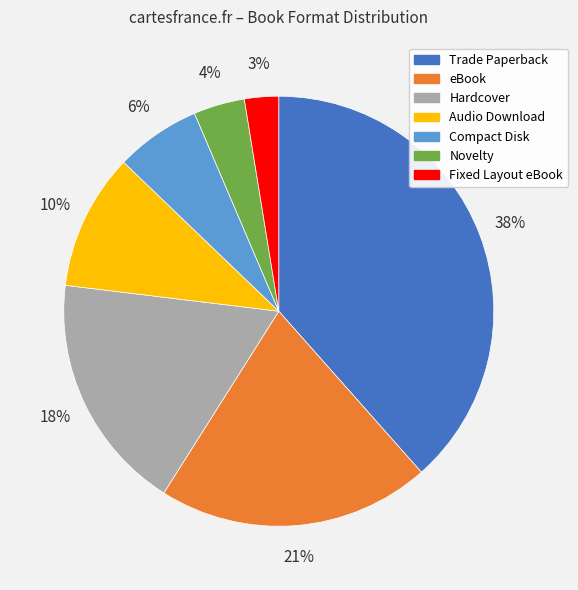

Does Hardcover account for over 50% of the chart?

No